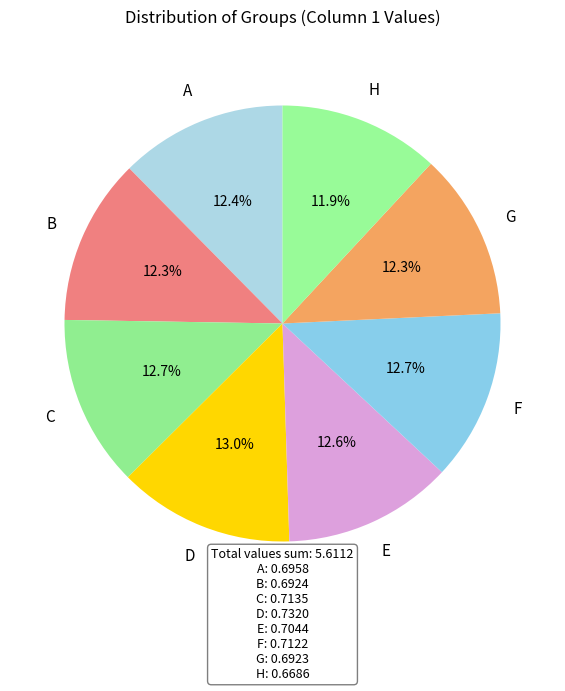

Combined, do D and A account for over 50%?

No